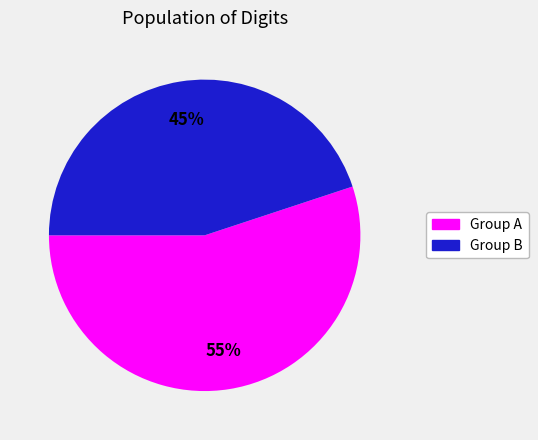

Does any single category account for the majority?

Yes